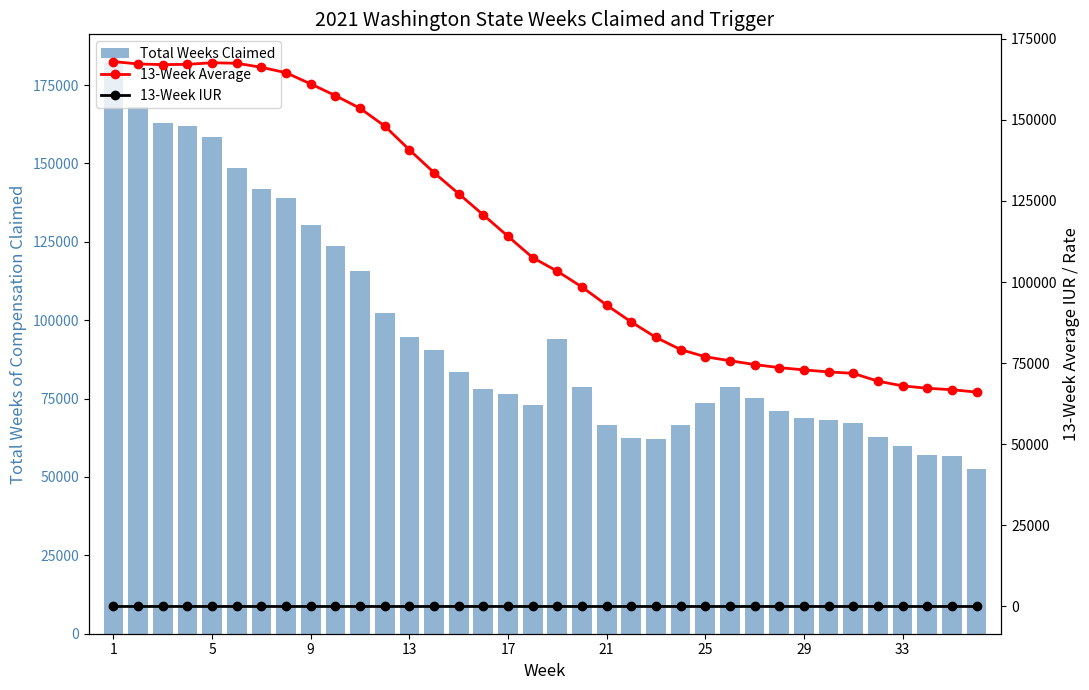

What is the average value of the Total Weeks Claimed series?

95944